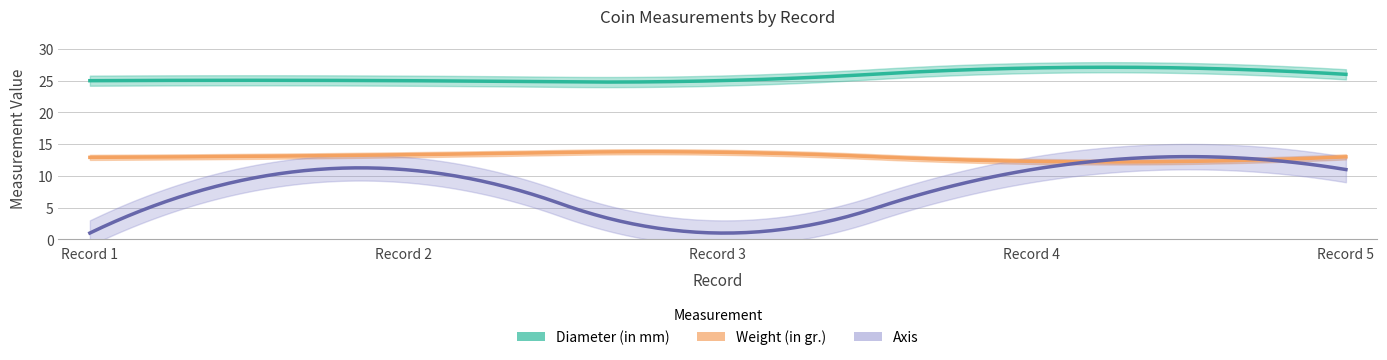

Count the number of categories in the chart.

5